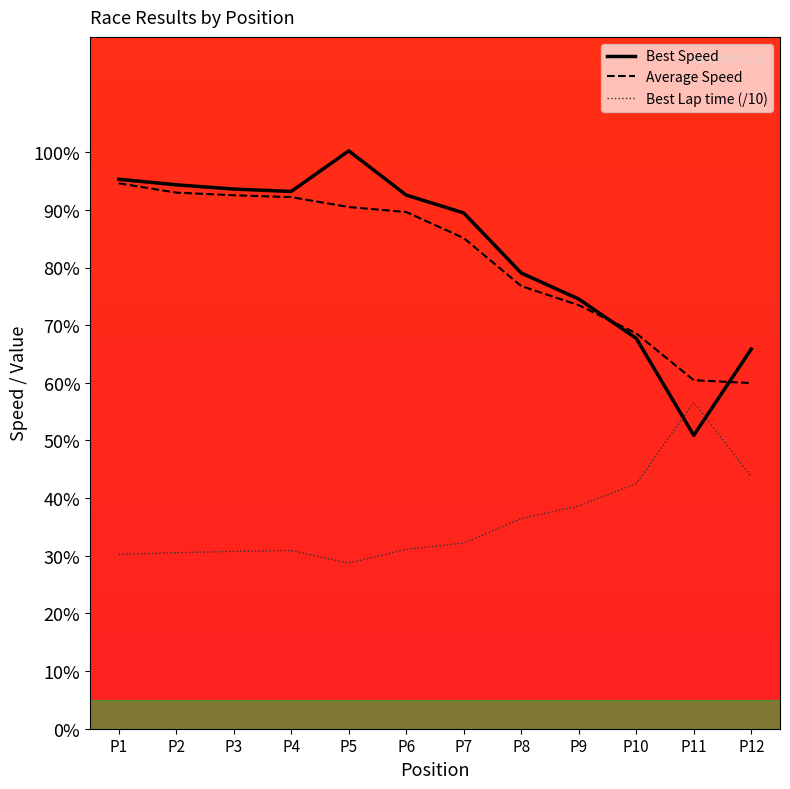

True or false: Best Lap time (/10) and Average Speed cross at least once.

False